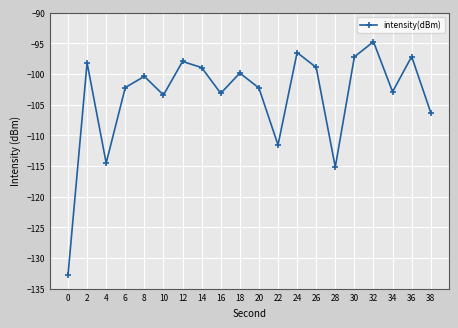

Which category has the highest value across all series?

32